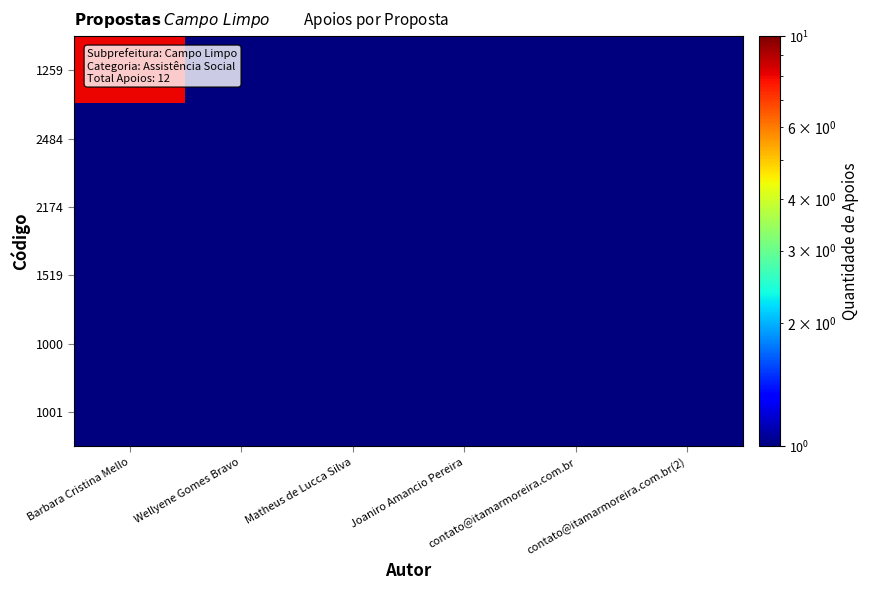

Reading left to right, list all the values displayed in this chart.

1259: Barbara Cristina Mello=8.0	Wellyene Gomes Bravo=0.5	Matheus de Lucca Silva=0.5	Joaniro Amancio Pereira=0.5	contato@itamarmoreira.com.br=0.5	contato@itamarmoreira.com.br(2)=0.5
2484: Barbara Cristina Mello=0.5	Wellyene Gomes Bravo=0.5	Matheus de Lucca Silva=0.5	Joaniro Amancio Pereira=0.5	contato@itamarmoreira.com.br=0.5	contato@itamarmoreira.com.br(2)=0.5
2174: Barbara Cristina Mello=0.5	Wellyene Gomes Bravo=0.5	Matheus de Lucca Silva=0.5	Joaniro Amancio Pereira=0.5	contato@itamarmoreira.com.br=0.5	contato@itamarmoreira.com.br(2)=0.5
1519: Barbara Cristina Mello=0.5	Wellyene Gomes Bravo=0.5	Matheus de Lucca Silva=0.5	Joaniro Amancio Pereira=0.5	contato@itamarmoreira.com.br=0.5	contato@itamarmoreira.com.br(2)=0.5
1000: Barbara Cristina Mello=0.5	Wellyene Gomes Bravo=0.5	Matheus de Lucca Silva=0.5	Joaniro Amancio Pereira=0.5	contato@itamarmoreira.com.br=0.5	contato@itamarmoreira.com.br(2)=0.5
1001: Barbara Cristina Mello=0.5	Wellyene Gomes Bravo=0.5	Matheus de Lucca Silva=0.5	Joaniro Amancio Pereira=0.5	contato@itamarmoreira.com.br=0.5	contato@itamarmoreira.com.br(2)=1.0